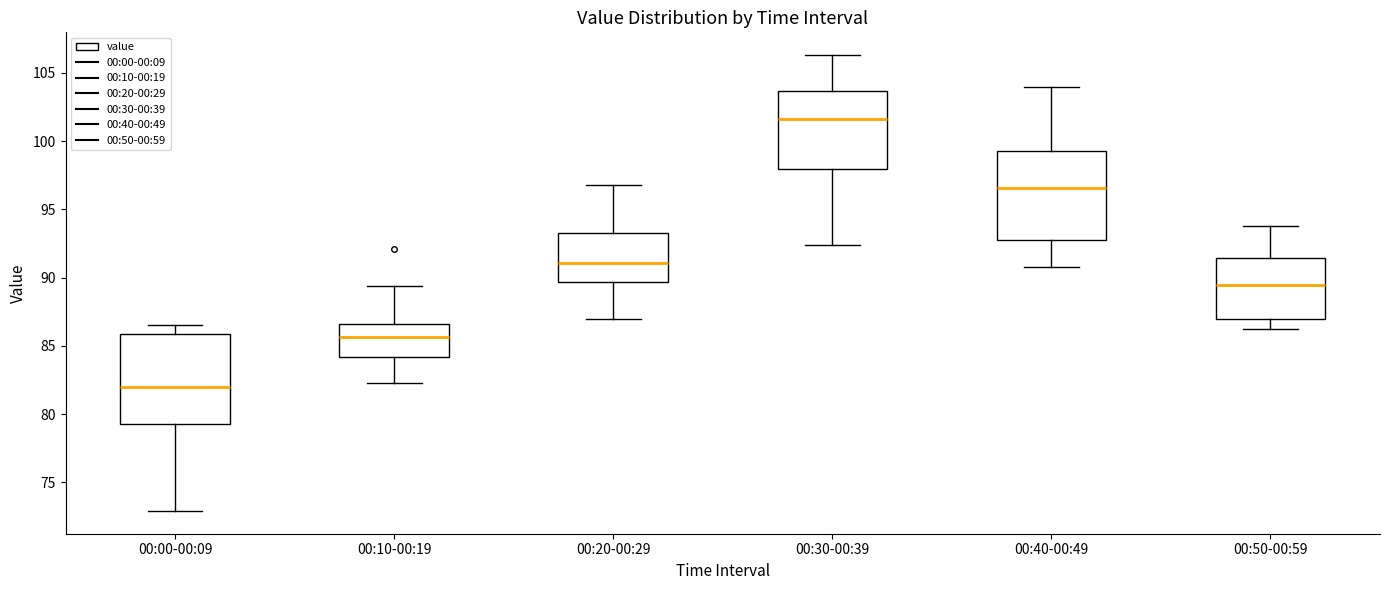

Reading left to right, transcribe this box plot: for each box, give where its median line is, the range the box spans, and where its two whiskers end, as read against the y-axis. The values are not printed on the chart, so give them approximately, as read against the axis.

00:00-00:09: median 82.0, box 79.5 to 86.0, whiskers 73.0 to 86.5
00:10-00:19: median 85.5, box 84.0 to 86.5, whiskers 82.5 to 89.5
00:20-00:29: median 91.0, box 89.5 to 93.5, whiskers 87.0 to 97.0
00:30-00:39: median 101.5, box 98.0 to 103.5, whiskers 92.5 to 106.5
00:40-00:49: median 96.5, box 93.0 to 99.5, whiskers 91.0 to 104.0
00:50-00:59: median 89.5, box 87.0 to 91.5, whiskers 86.0 to 94.0